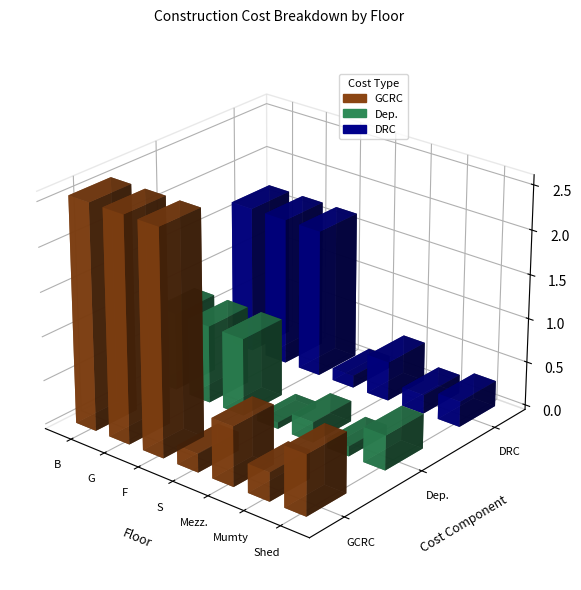

Which series has the widest spread of values?

GCRC